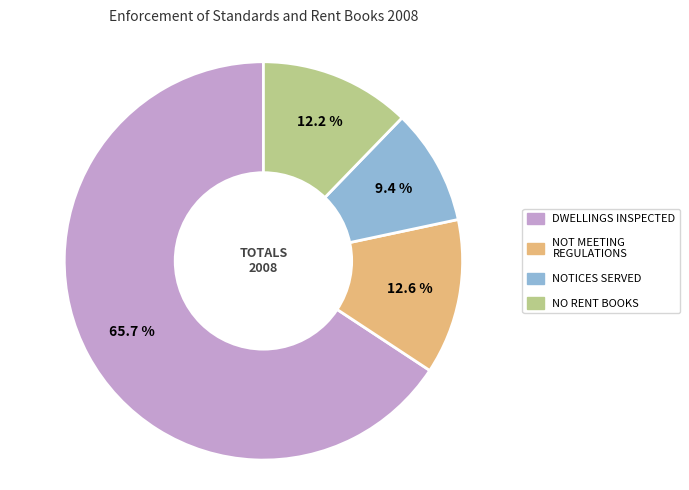

Is there any slice that represents more than half of the pie?

Yes